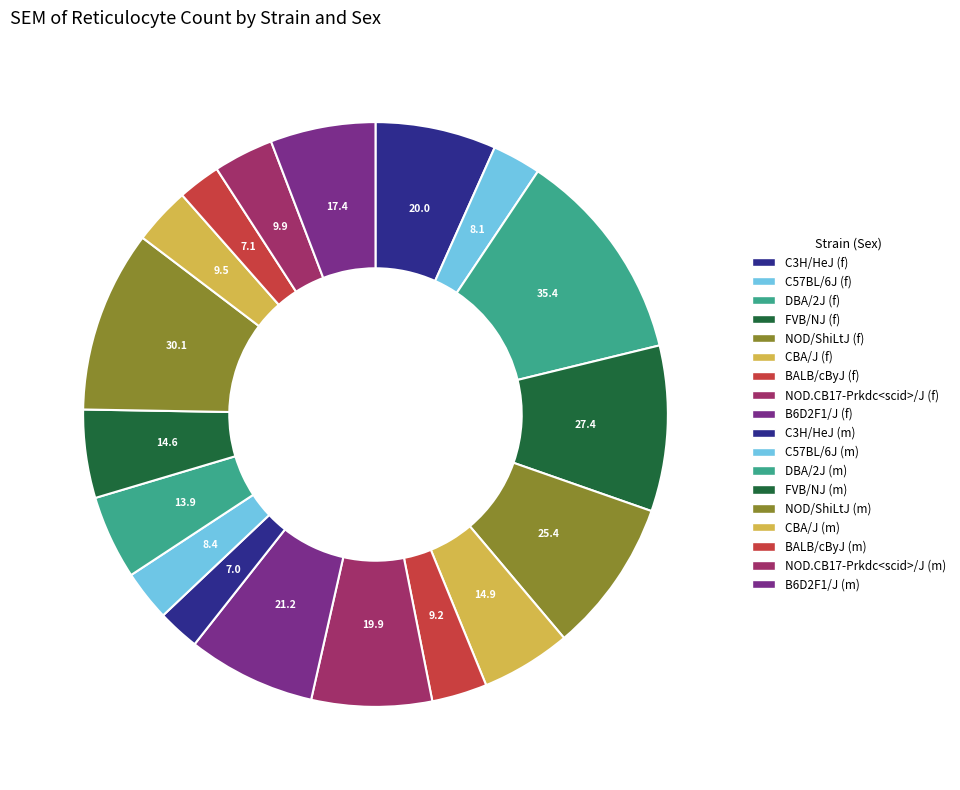

Count the number of slices in the pie.

18